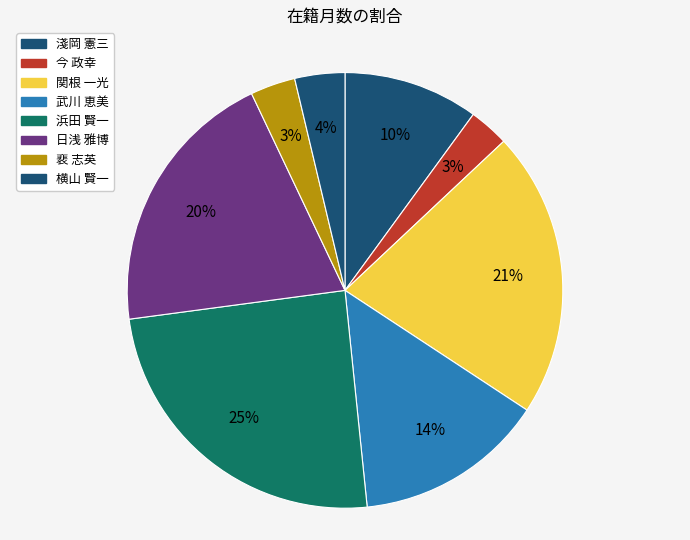

Combined, what portion of the pie is 横山 賢一 and 浜田 賢一?

28.2%